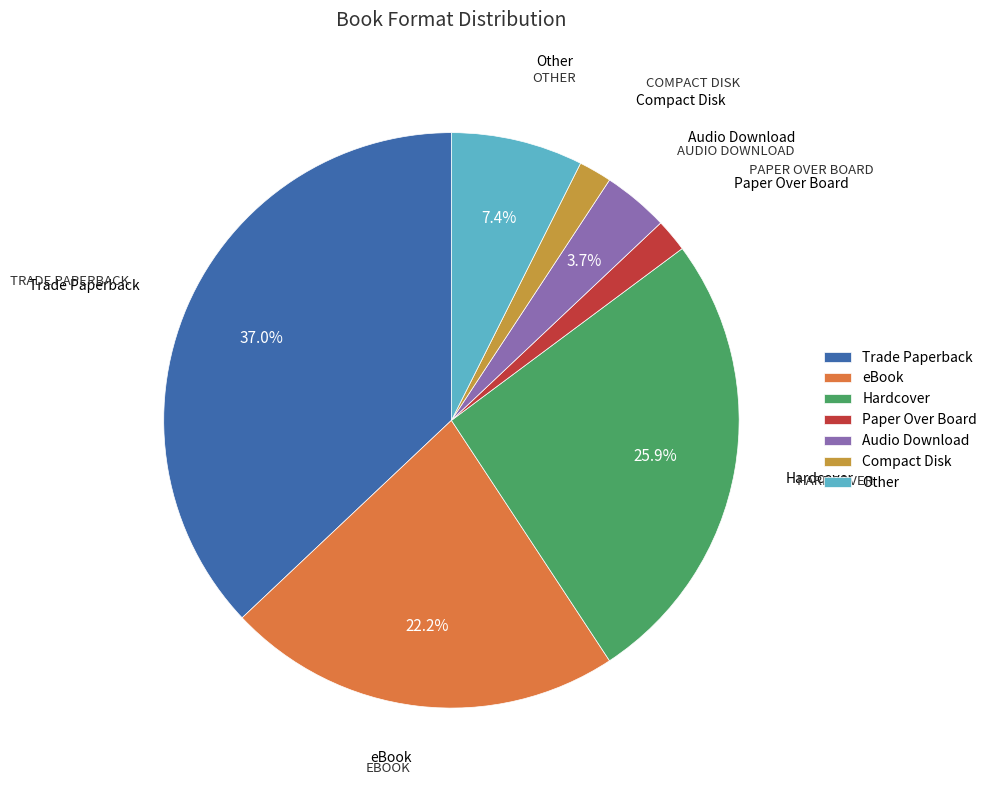

Does Trade Paperback represent more than half of the total?

No